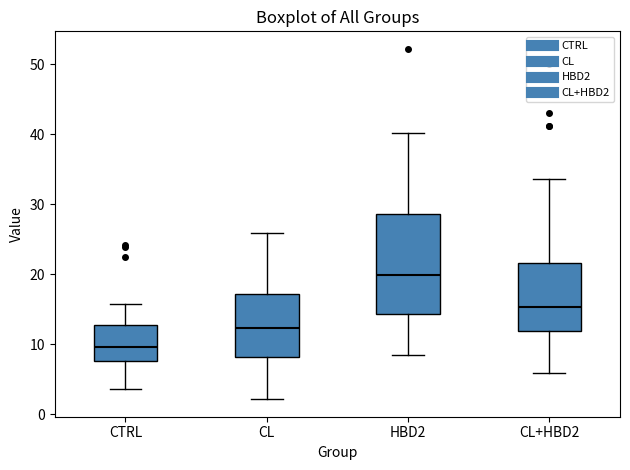

Which box is the tallest, from its lower edge to its upper edge?

HBD2